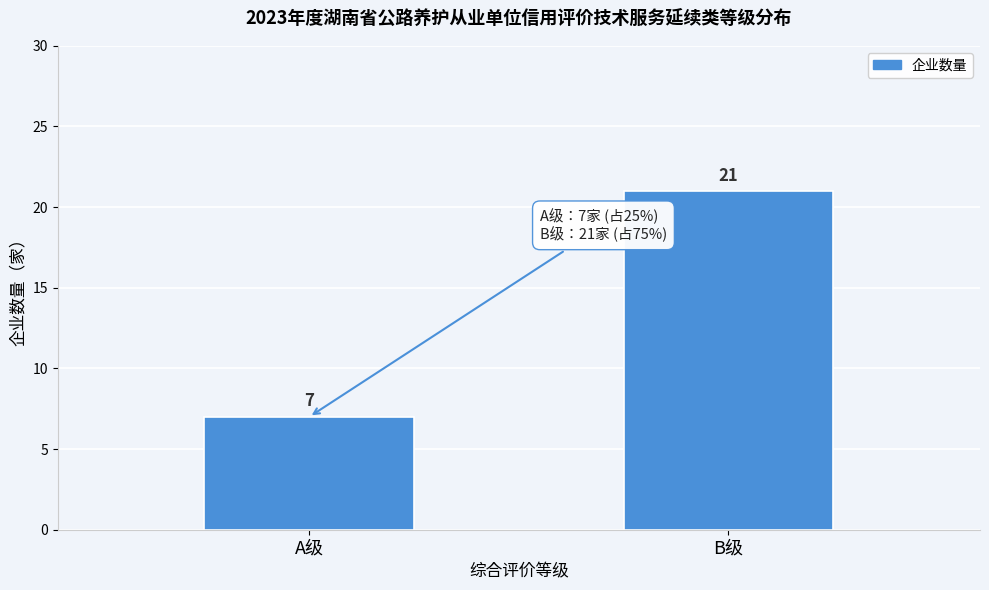

Reading right to left, what are all the values shown in this chart?

21	7